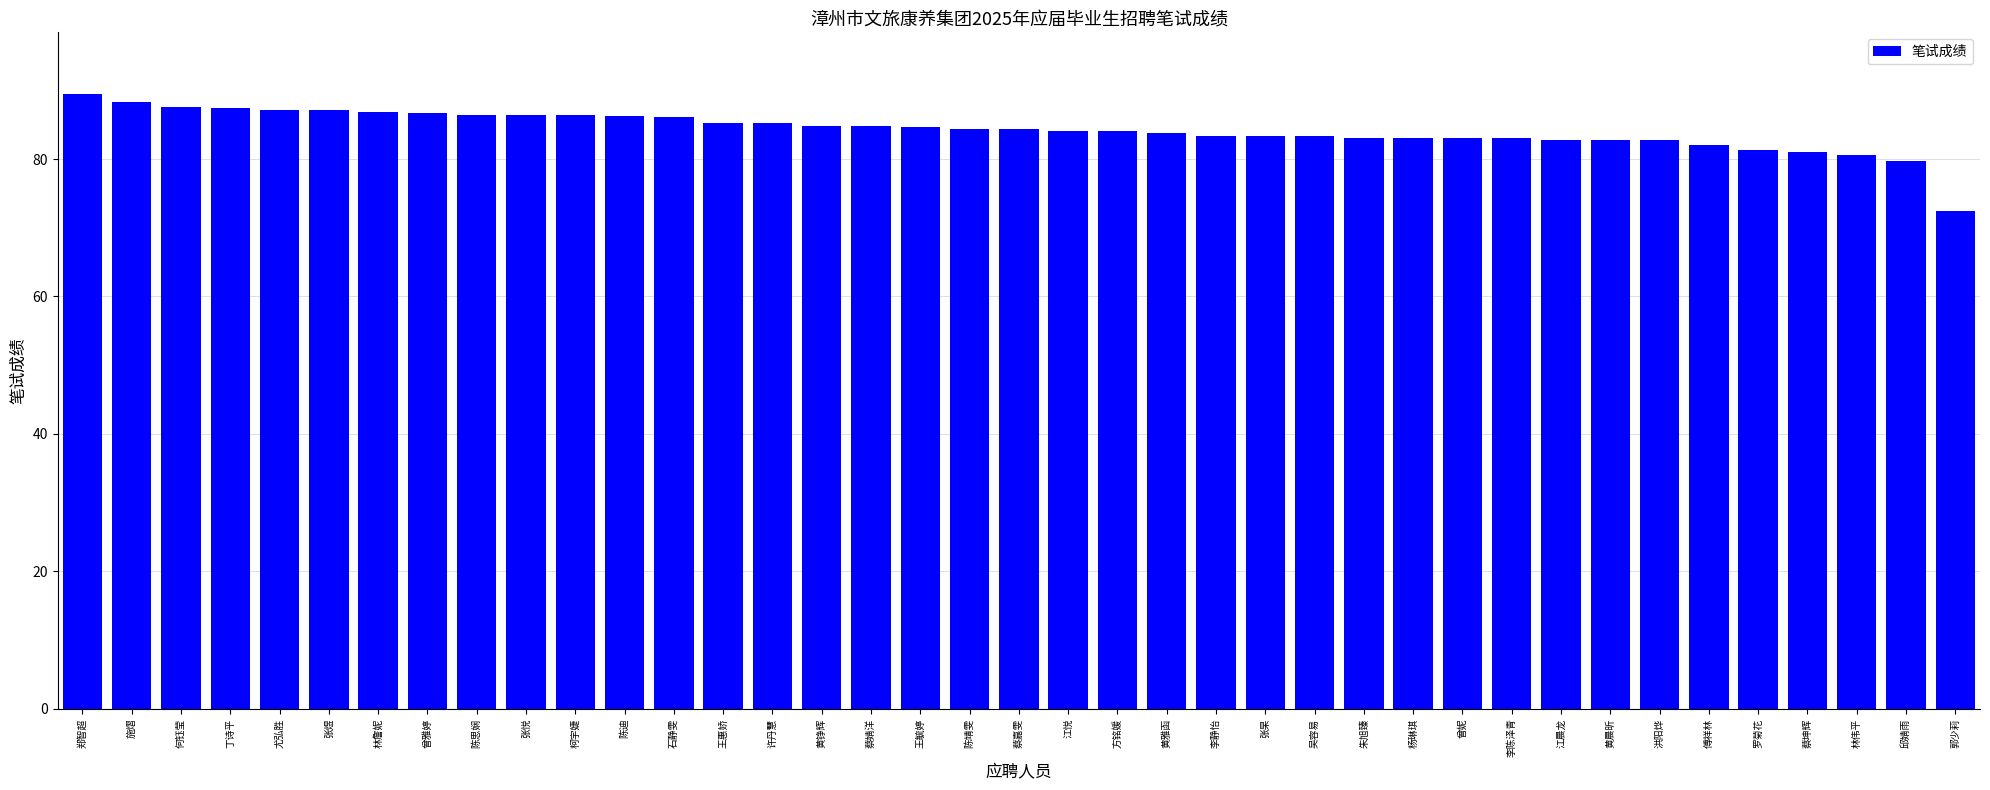

What position from the right is 杨琳琪?

12